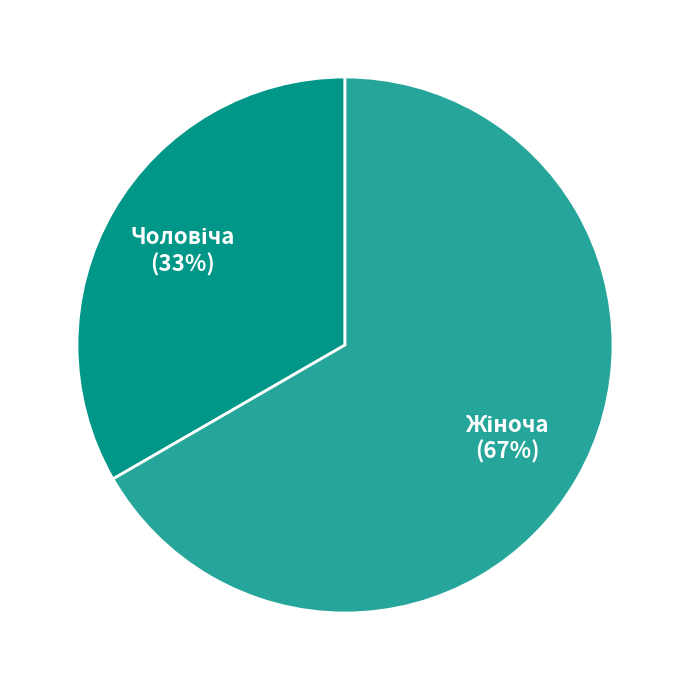

Is there any slice that represents more than half of the pie?

Yes